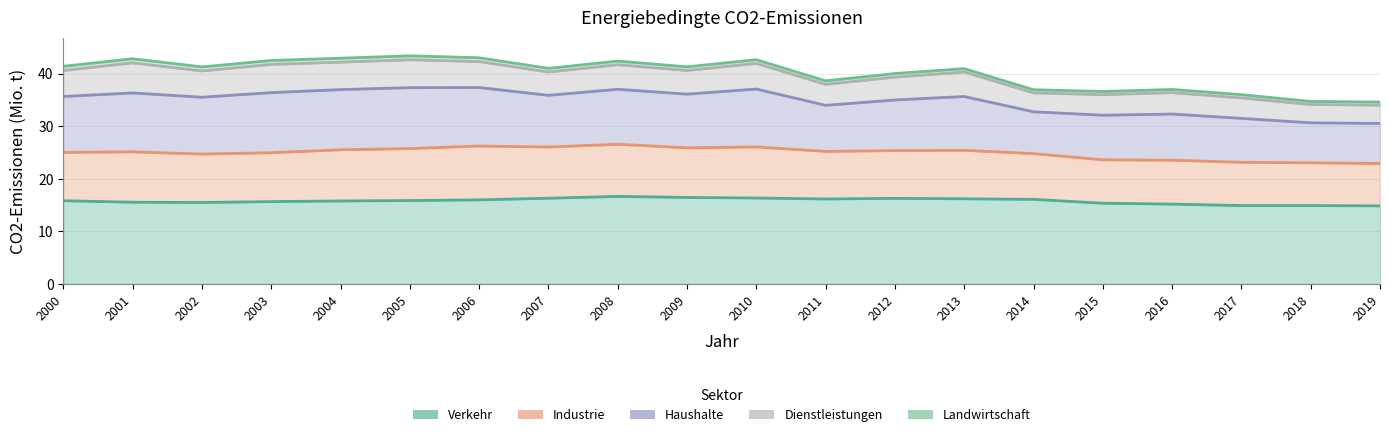

At 2012, list the series in order from largest to smallest.

Verkehr, Haushalte, Industrie, Dienstleistungen, Landwirtschaft